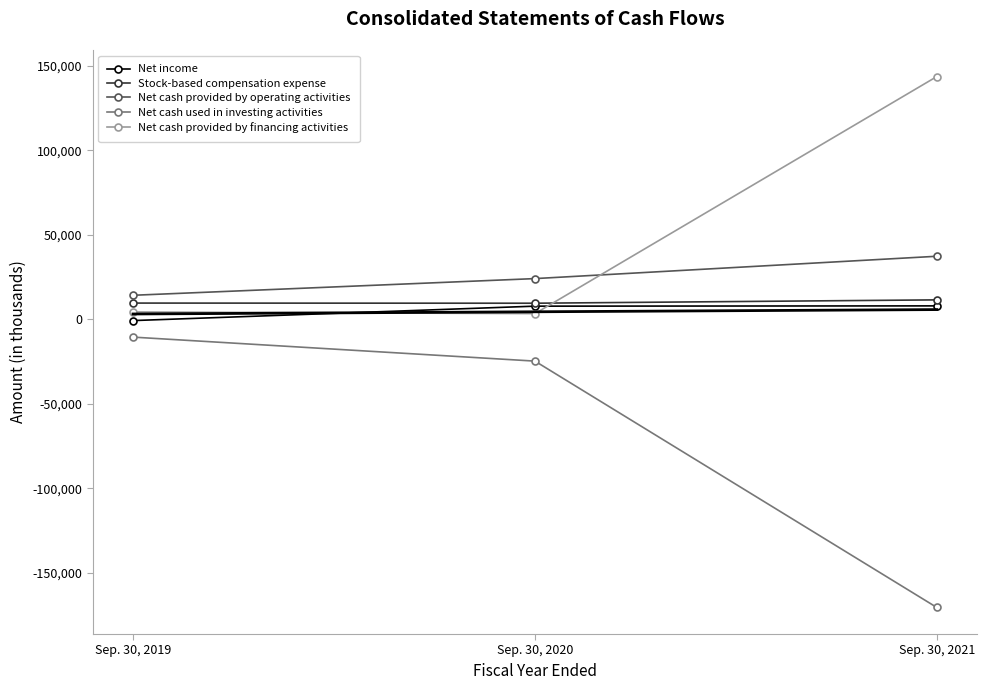

Does the chart have visible grid lines?

No